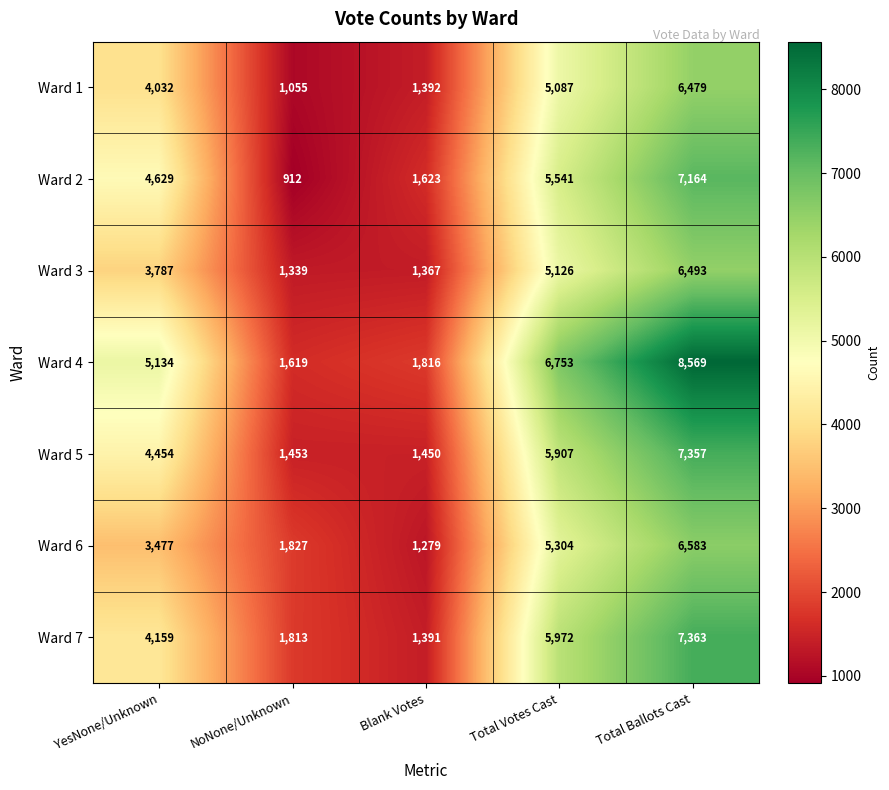

Which series has the largest range (max minus min)?

Ward 4